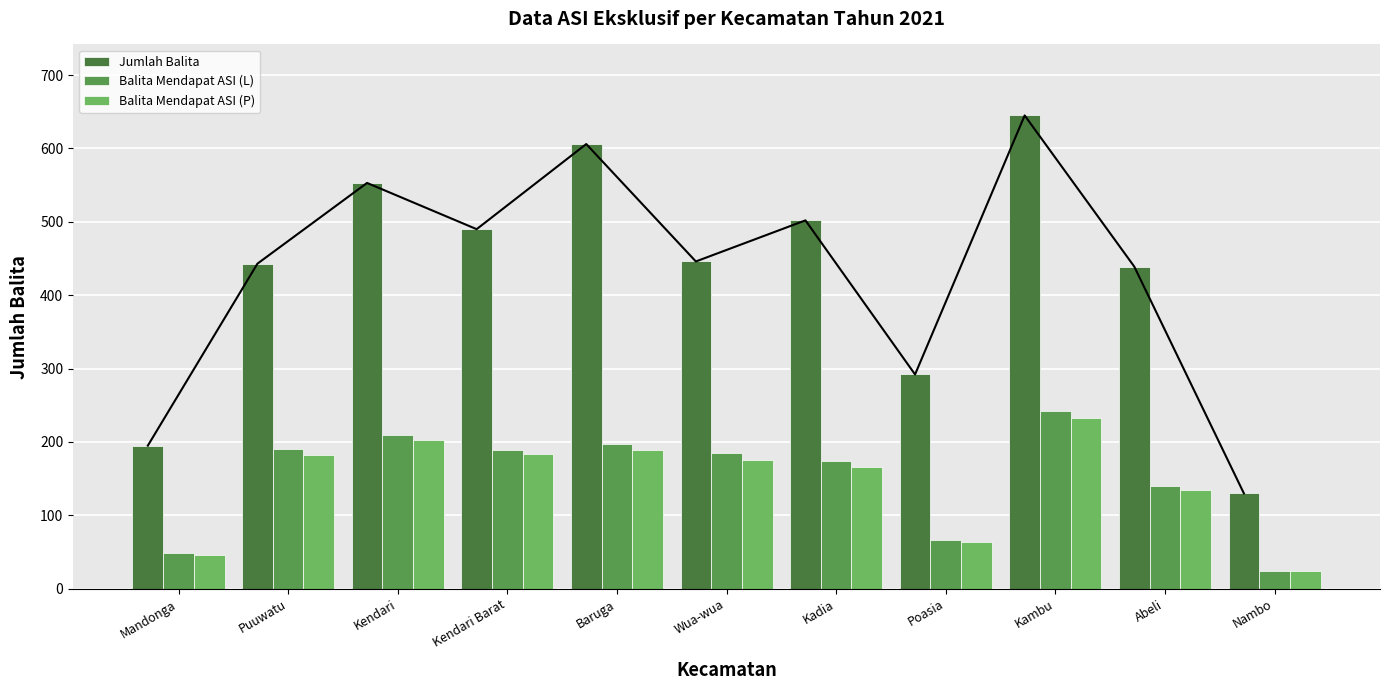

How many values in the Balita Mendapat ASI (L) series are below 185?

5